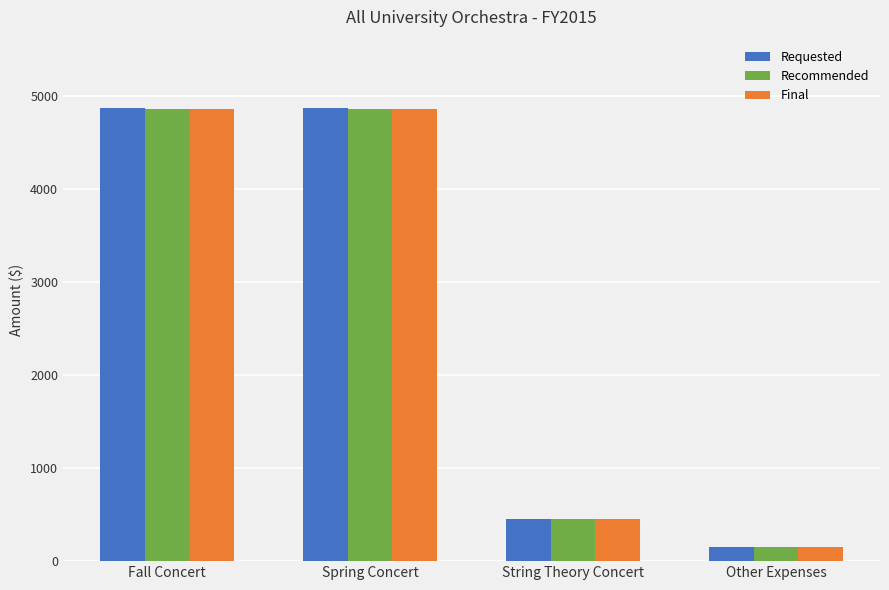

Which series has the widest spread of values?

Requested